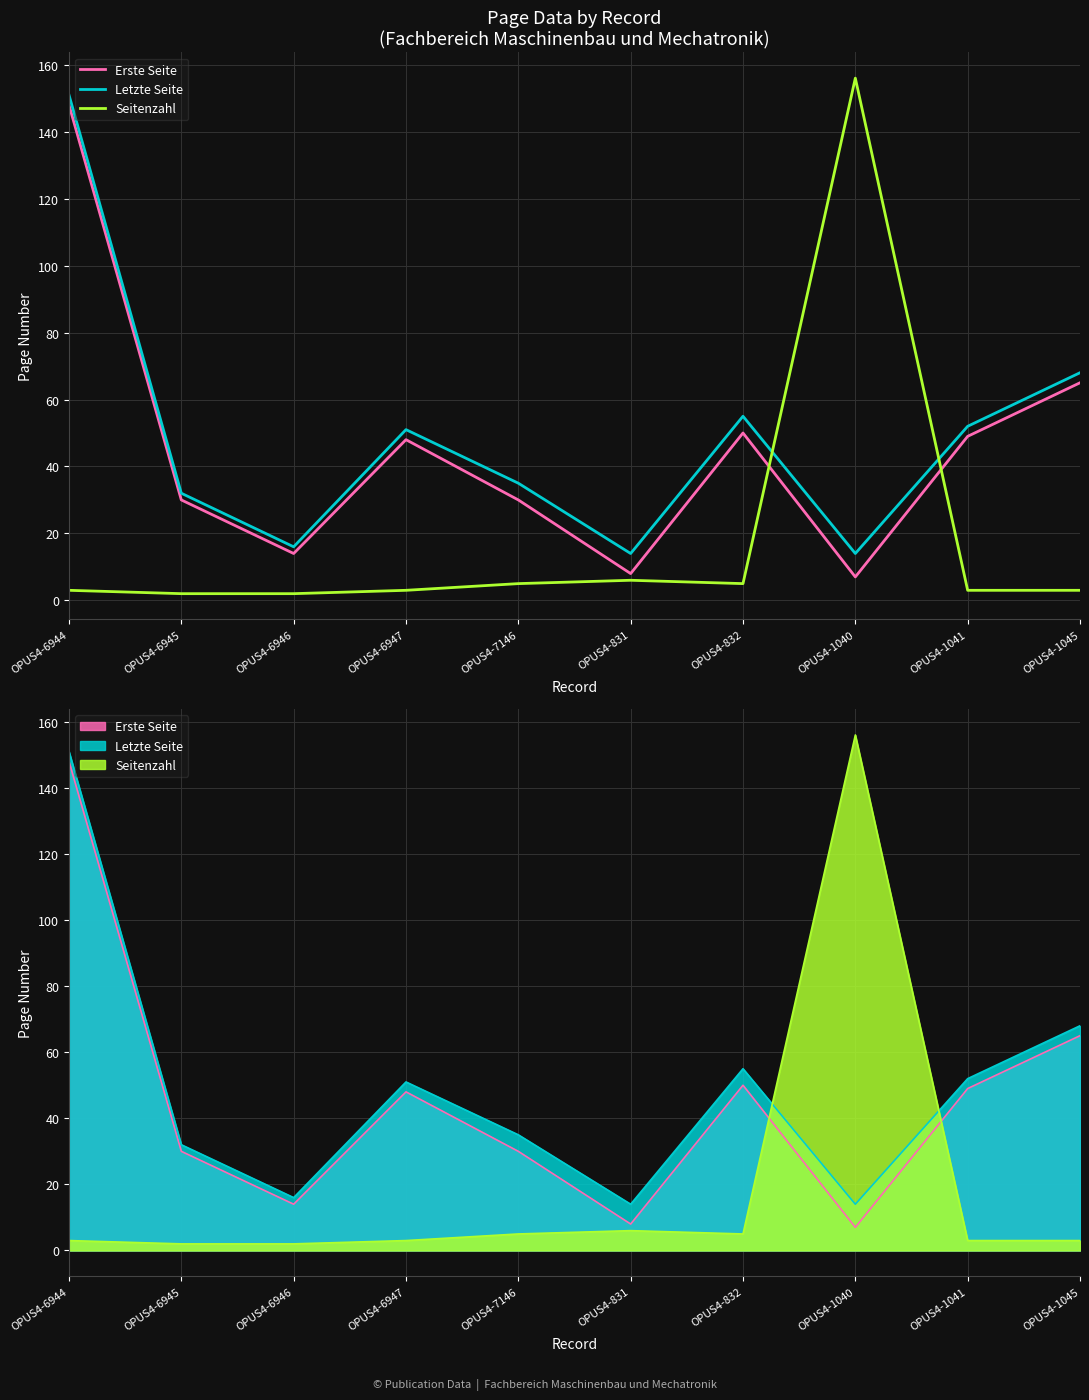

What is the sum of all Letzte Seite values?

488